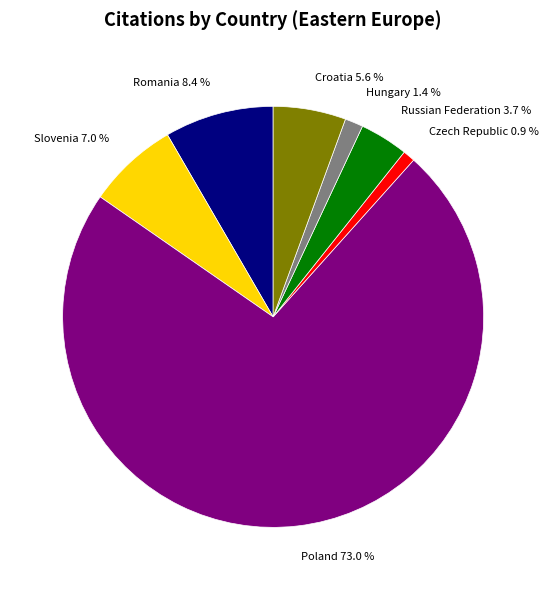

Is there any slice that represents more than half of the pie?

Yes